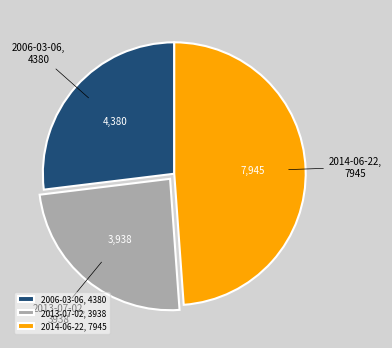

How many slices are in this pie chart?

3